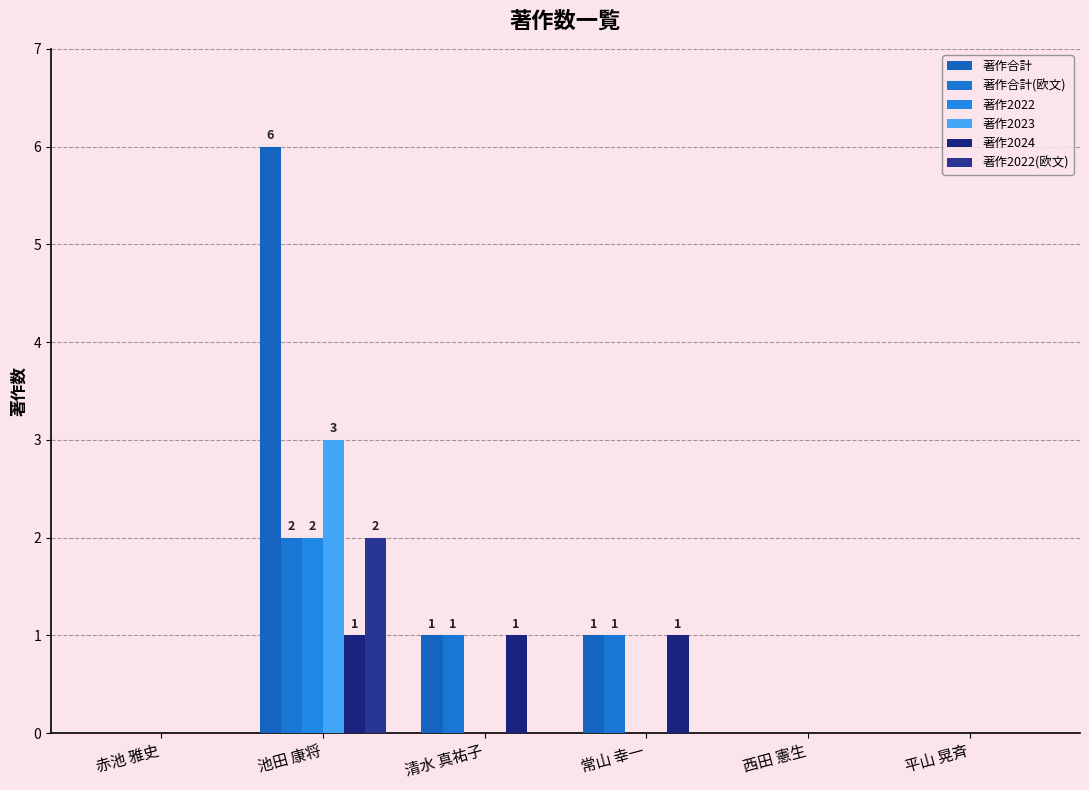

What is the maximum value shown in the chart?

6